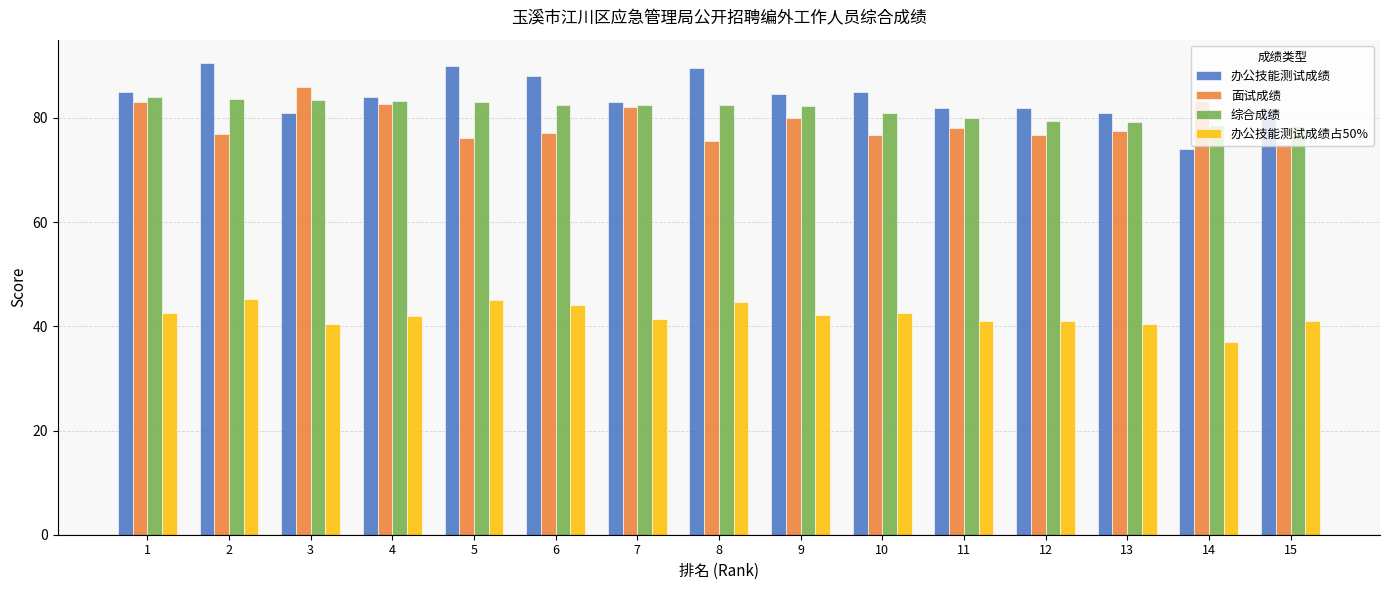

Which series has the largest total across all categories?

办公技能测试成绩